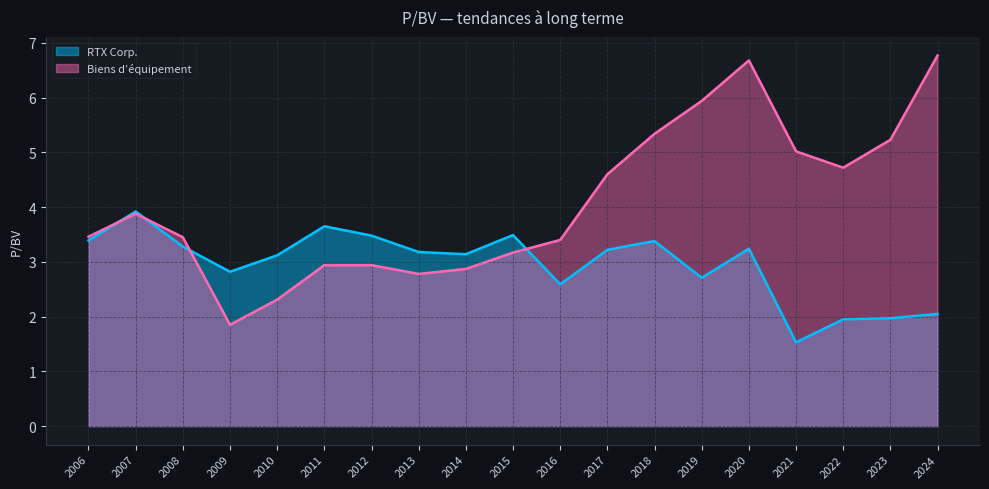

How many intersections are there between RTX Corp. and Biens d’équipement?

4